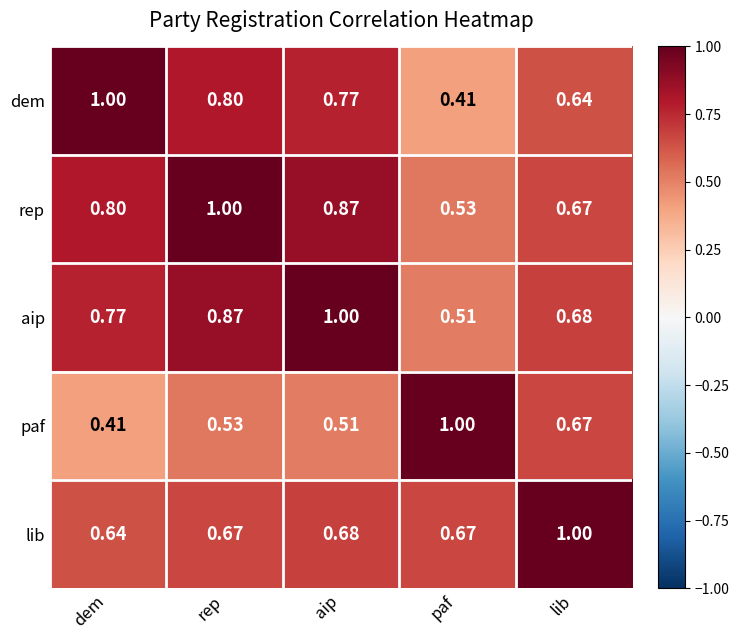

Where is dem nearest to the value 0?

paf